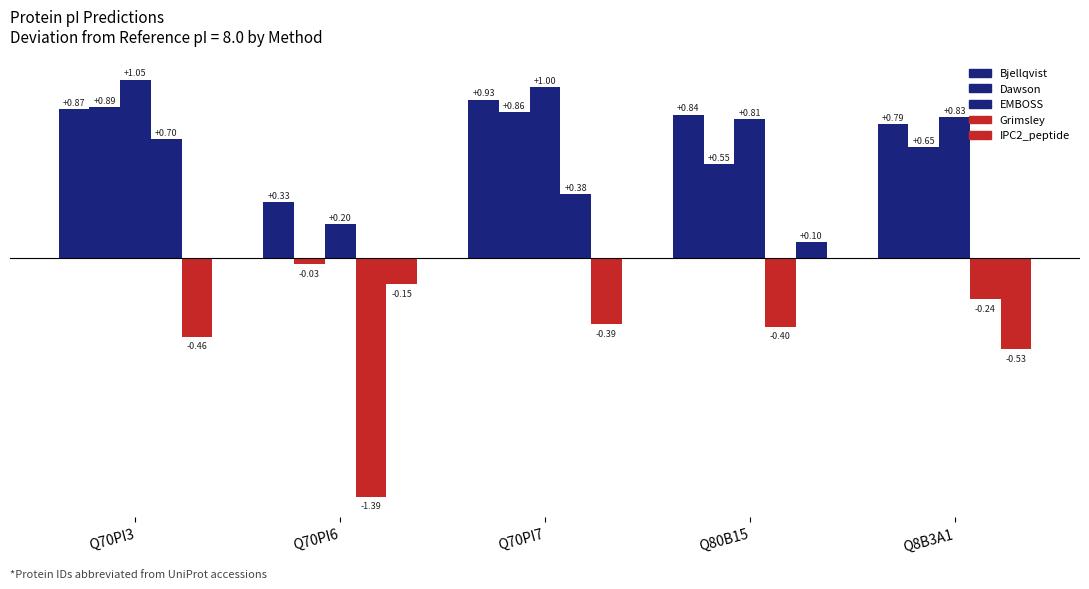

List the labels in order of Bjellqvist value, smallest first.

Q70PI6, Q8B3A1, Q80B15, Q70PI3, Q70PI7